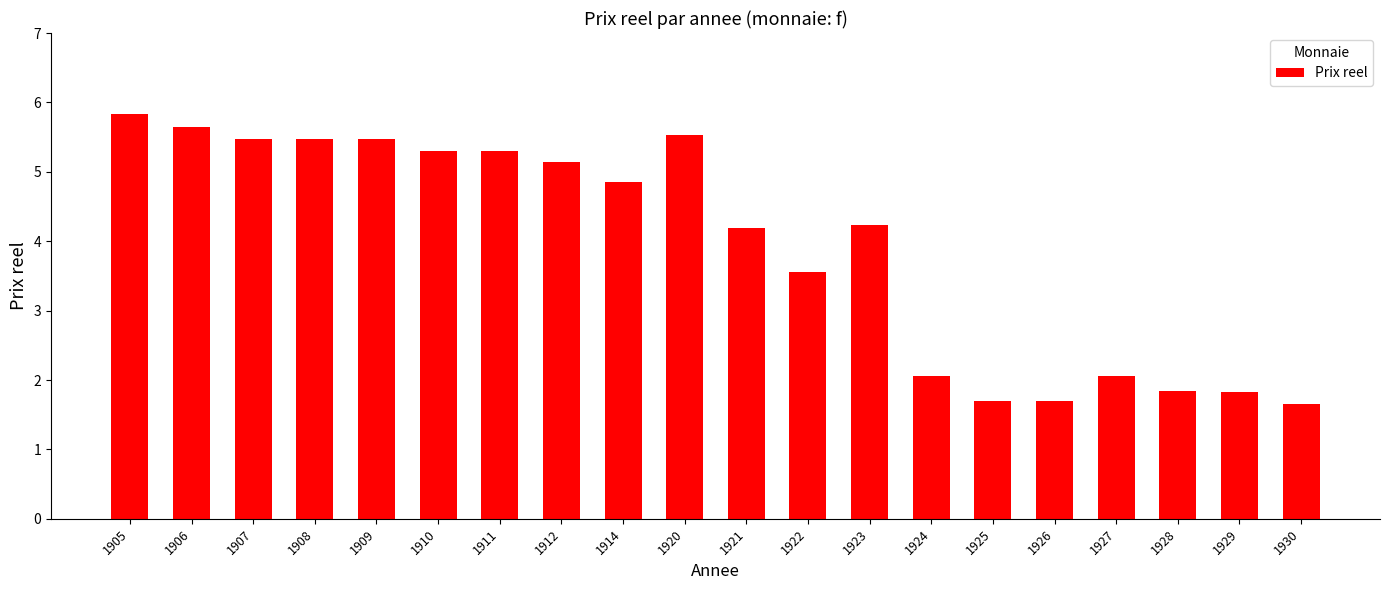

What is the value of the 10th bar from the left?

5.5